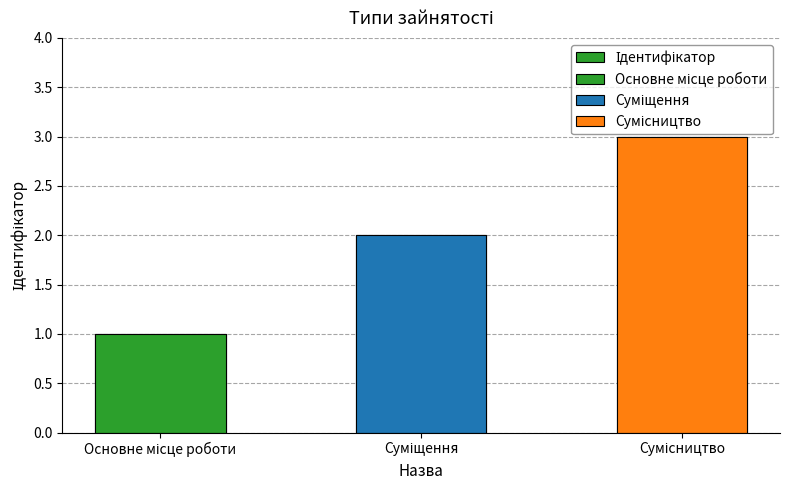

Where is the data nearest to the value 2?

Суміщення